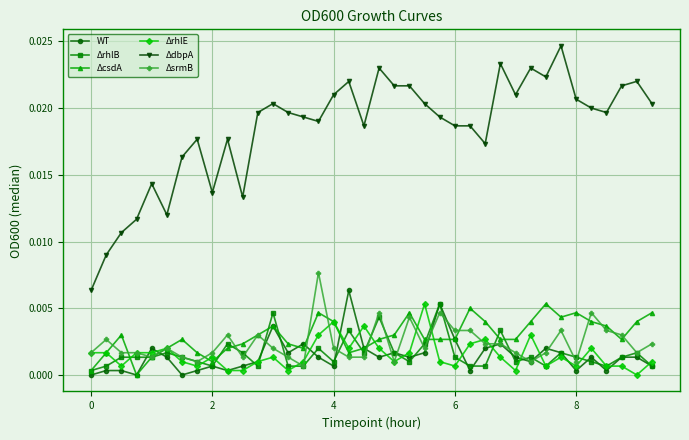

True or false: ΔdbpA and ΔrhlE intersect in this chart.

False